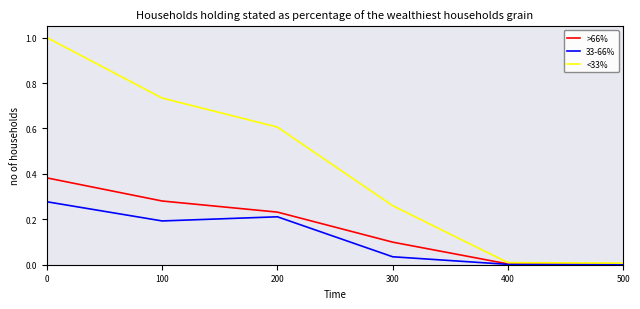

Which series has the largest range (max minus min)?

<33%